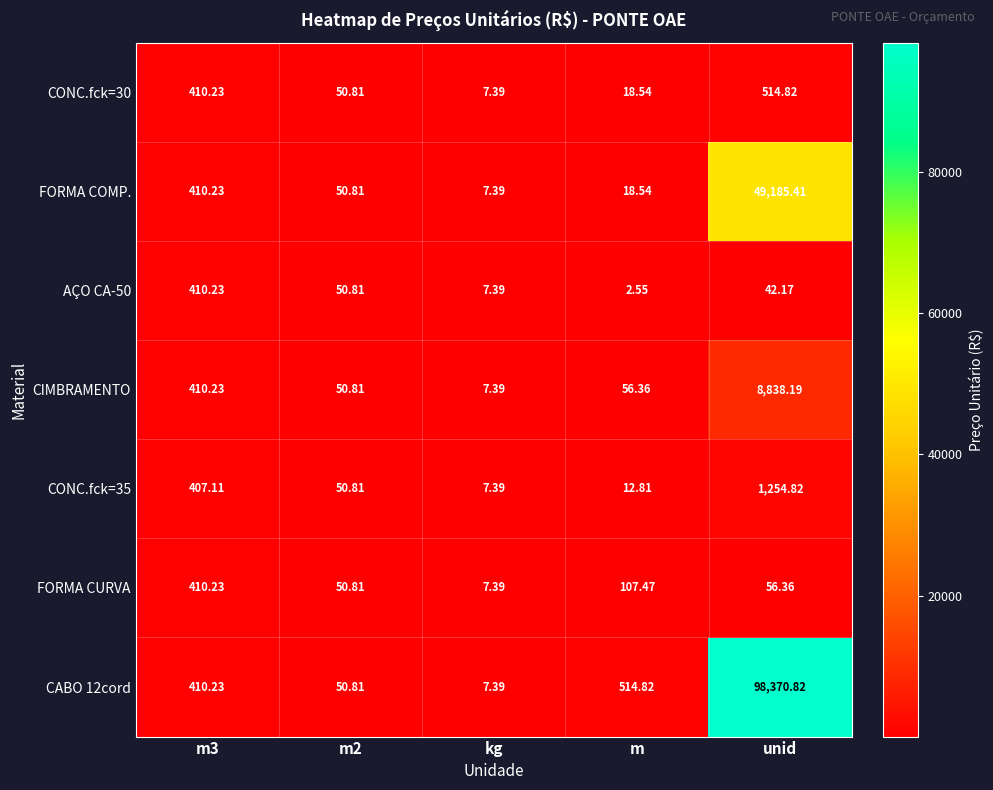

Is the value of AÇO CA-50 at unid greater than the value of FORMA CURVA at kg?

Yes